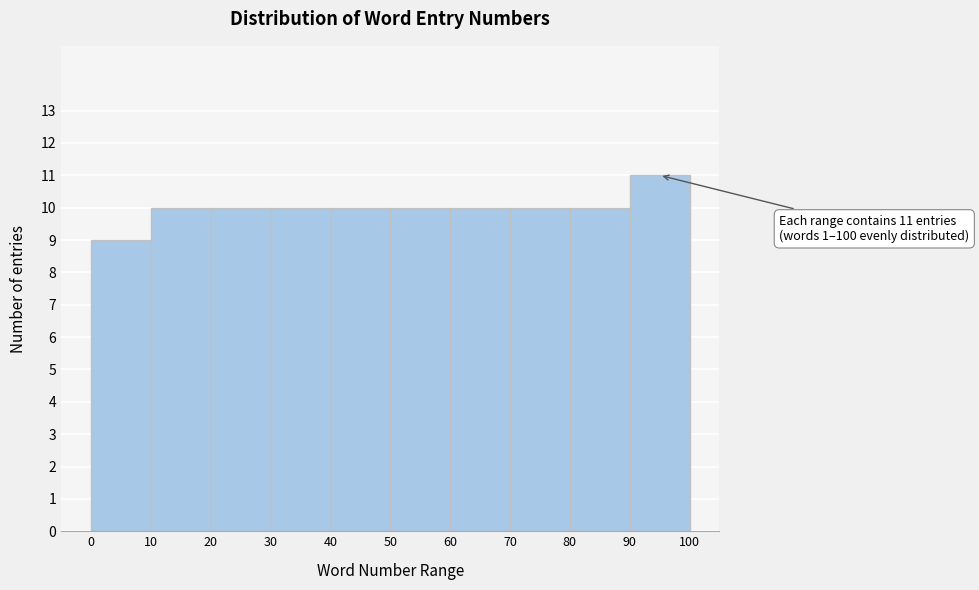

Which range on the x-axis has the tallest bar?

90 to 100